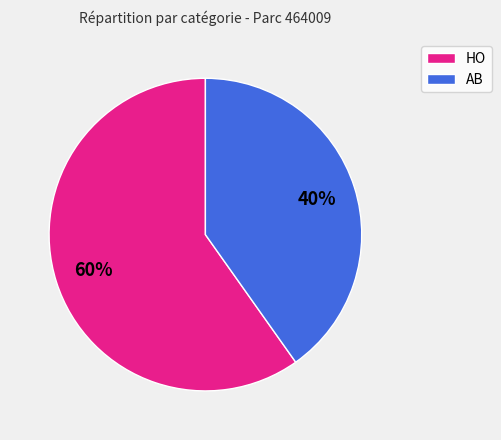

Do HO and AB together represent more than half of the pie?

Yes